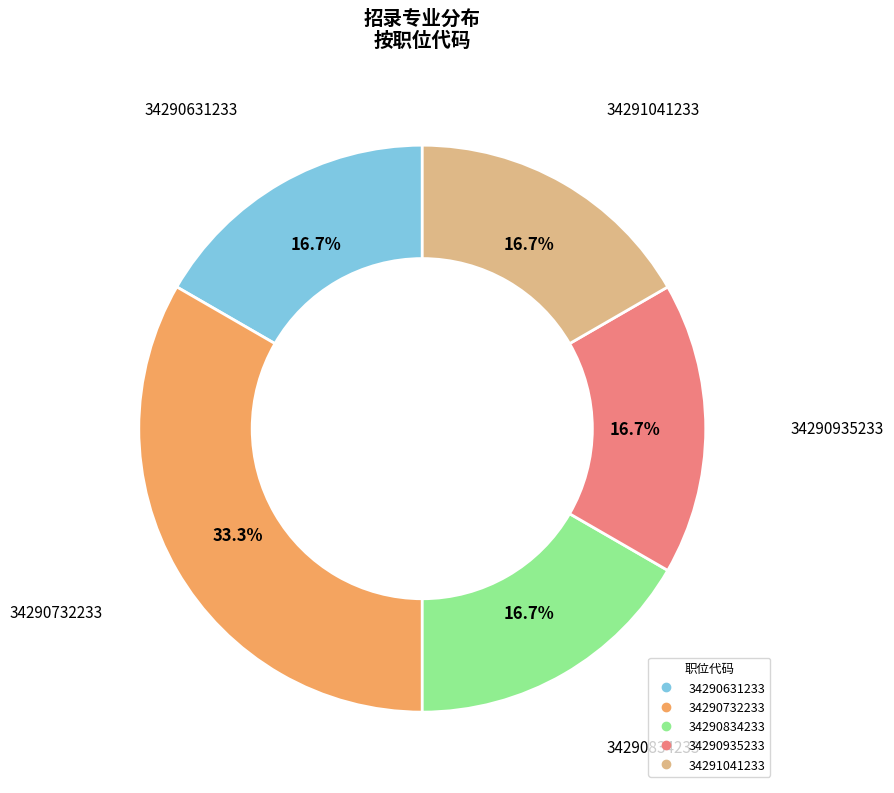

Is there any slice that represents more than half of the pie?

No